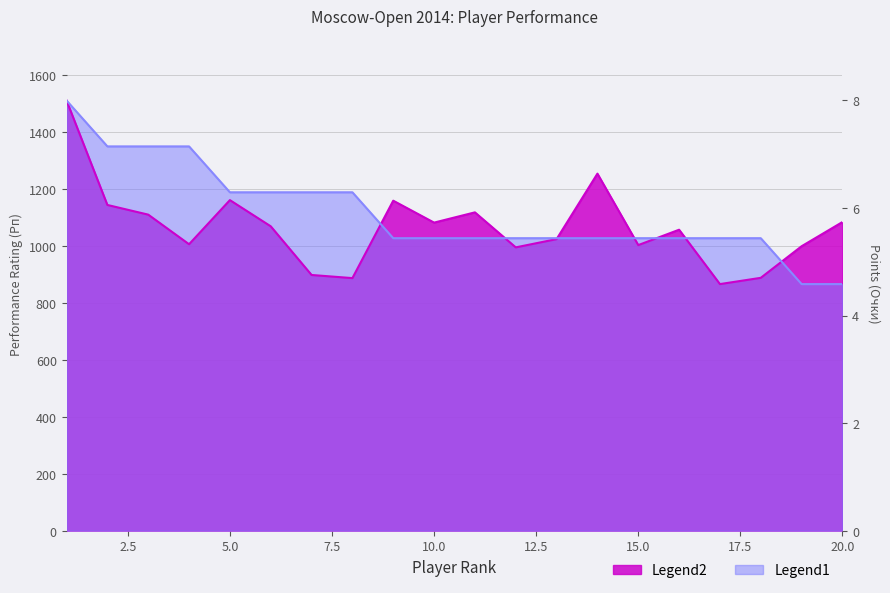

What is the lowest value of the Рп (Legend2) series?

866.0